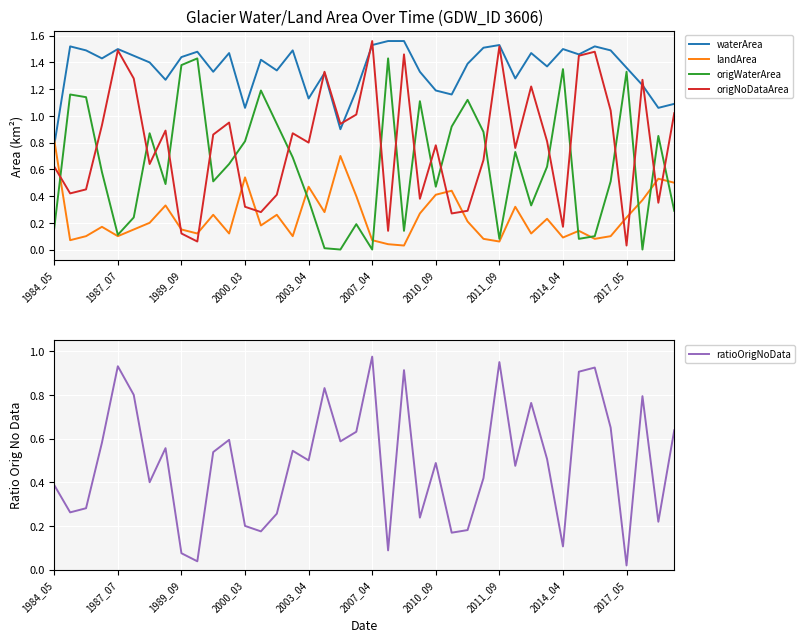

What is the value of the origWaterArea point at the 27th from the left?

1.1